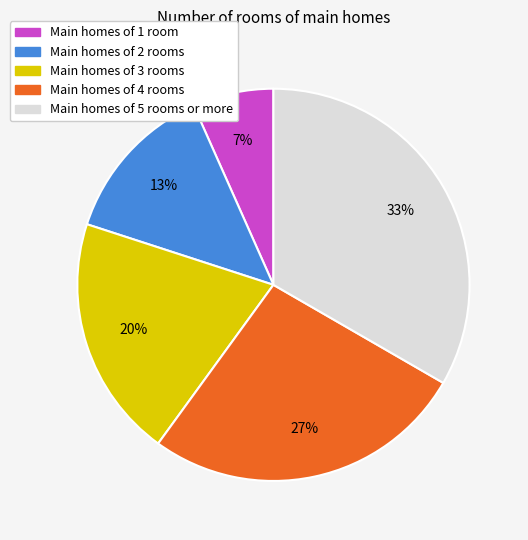

How many slices are in this pie chart?

5